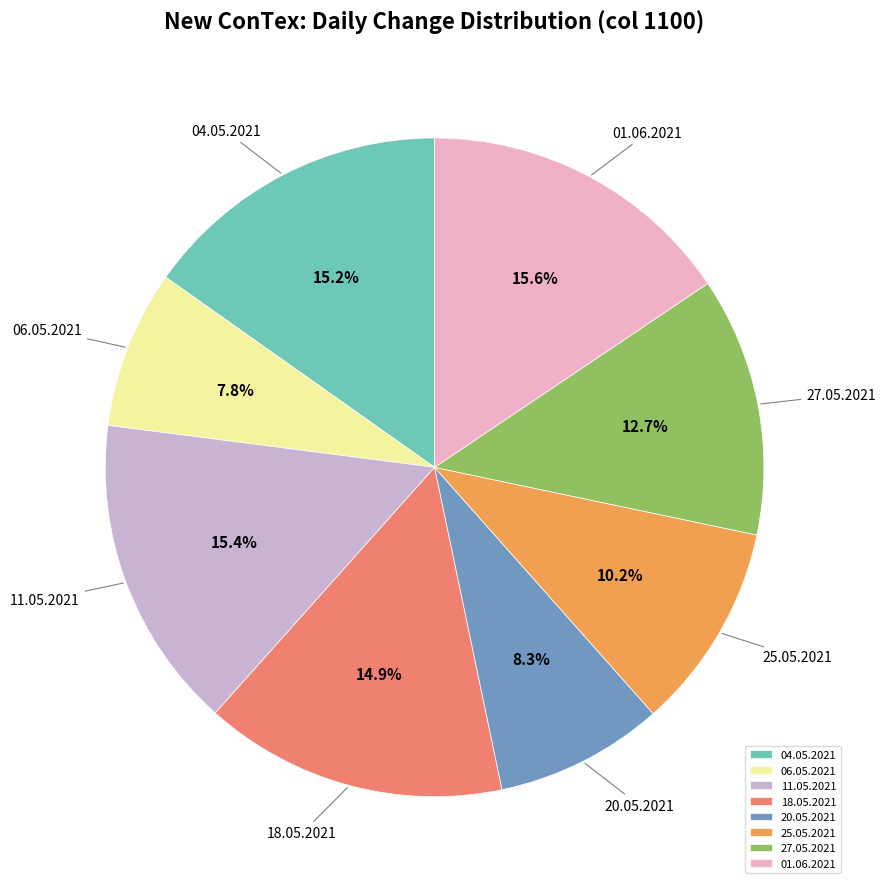

To the nearest percent, what portion does 18.05.2021 represent?

15%